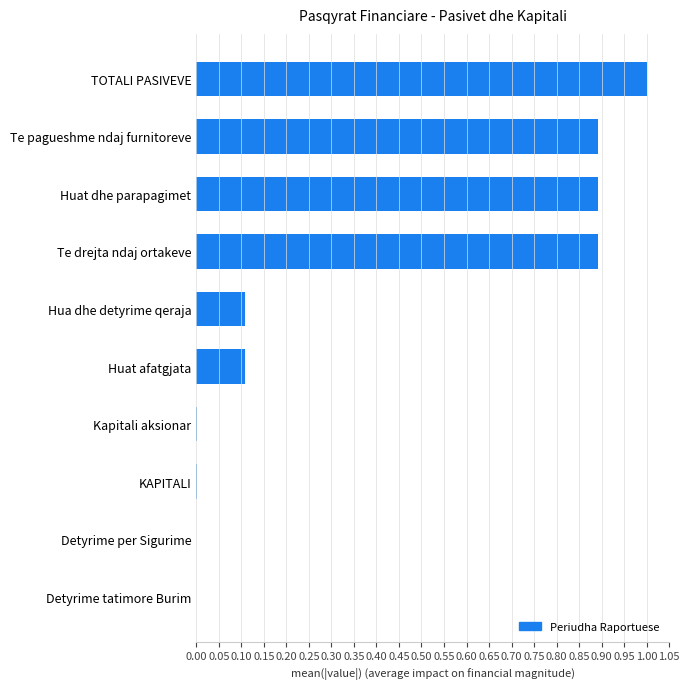

Is it true that the value at Te pagueshme ndaj furnitoreve is 1.5?

False